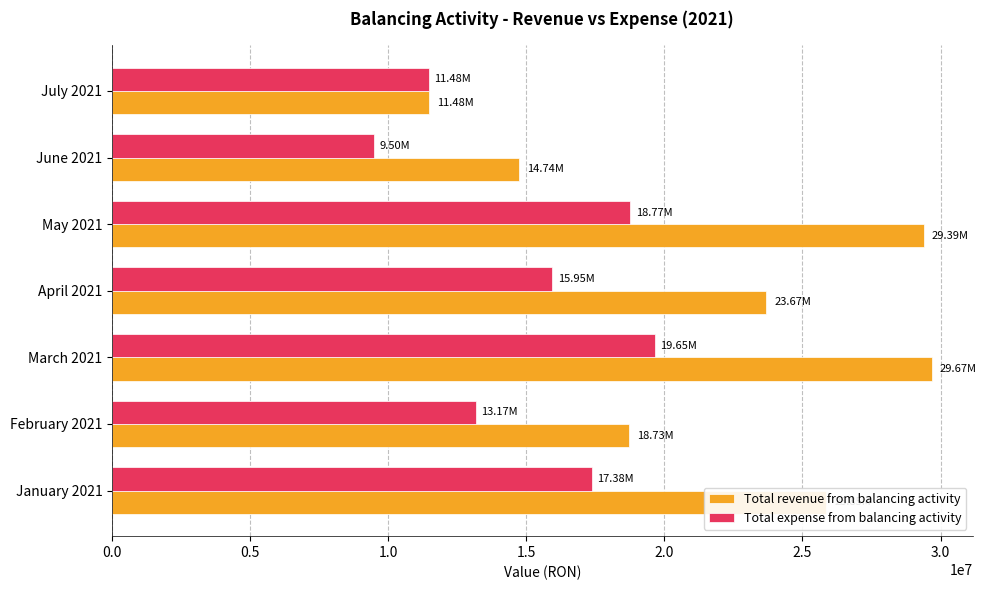

Which label corresponds to the largest value in the chart?

March 2021